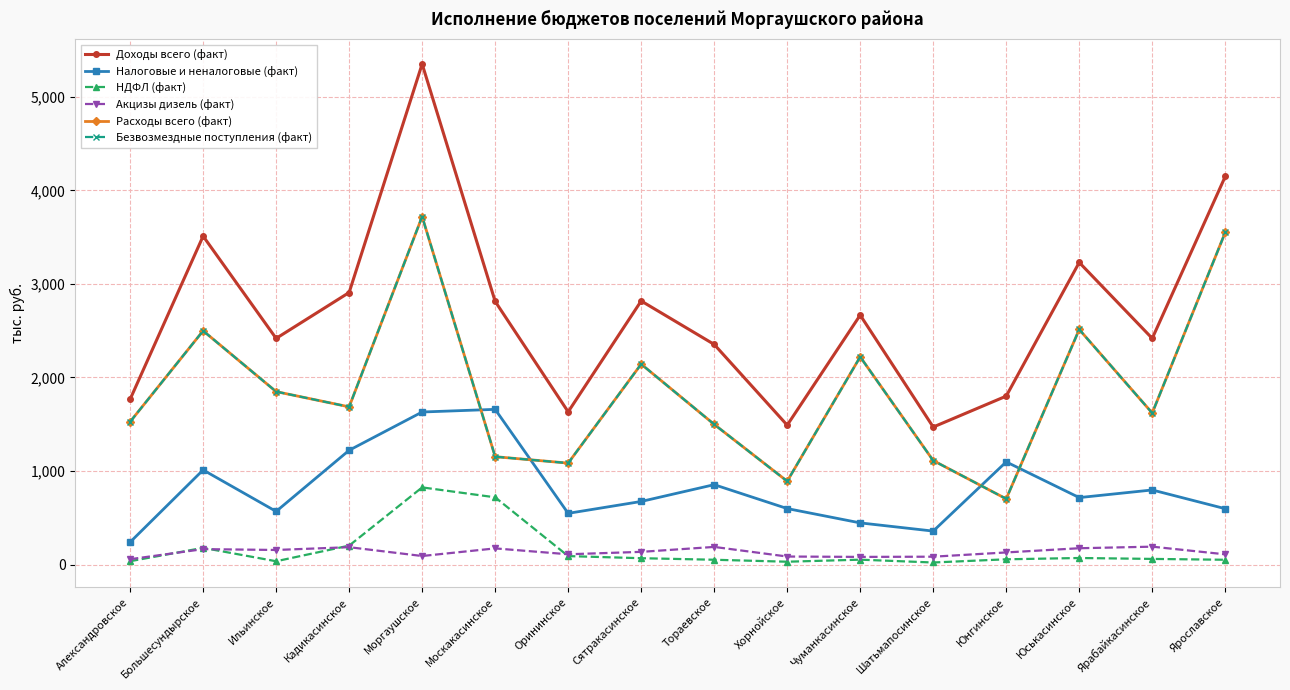

True or false: Безвозмездные поступления (факт) has more than 2 points higher than both neighbors.

True